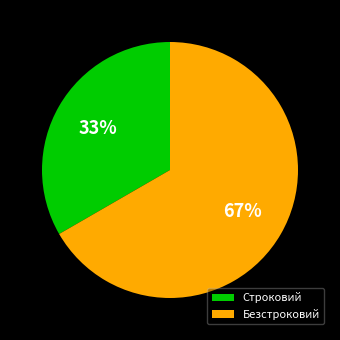

To the nearest percent, what percentage of the pie is Безстроковий?

67%